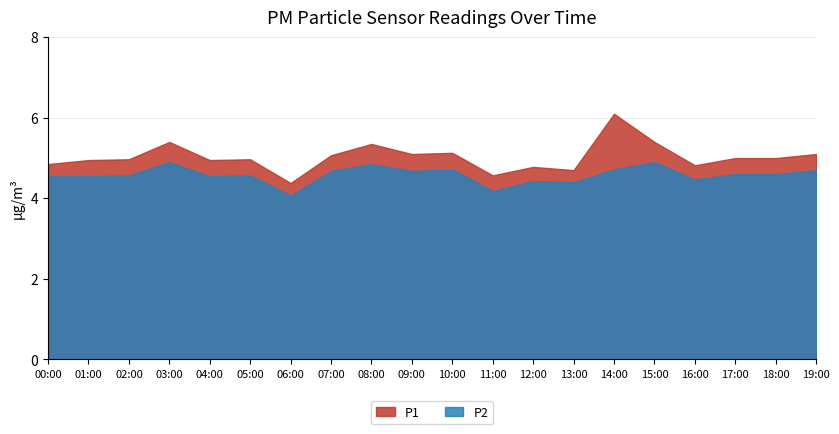

What is the average value of the P2 series?

4.6